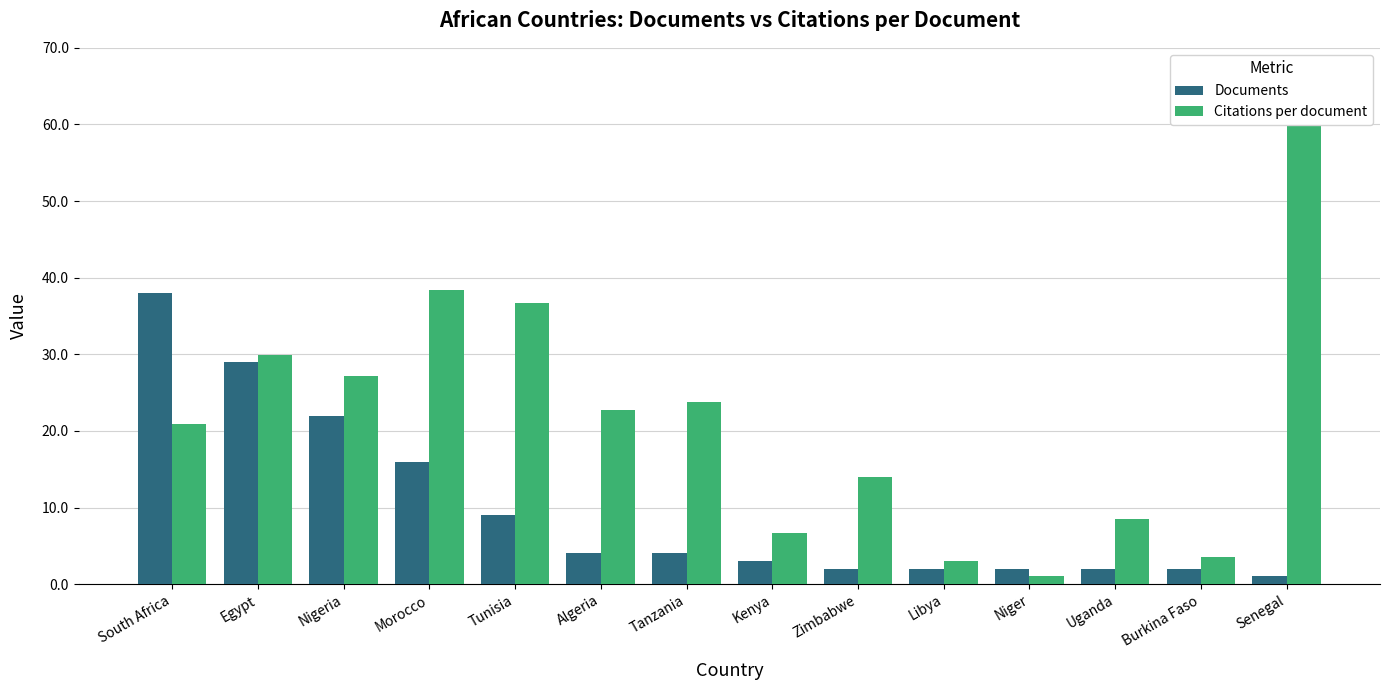

What position from the left is Tunisia?

5